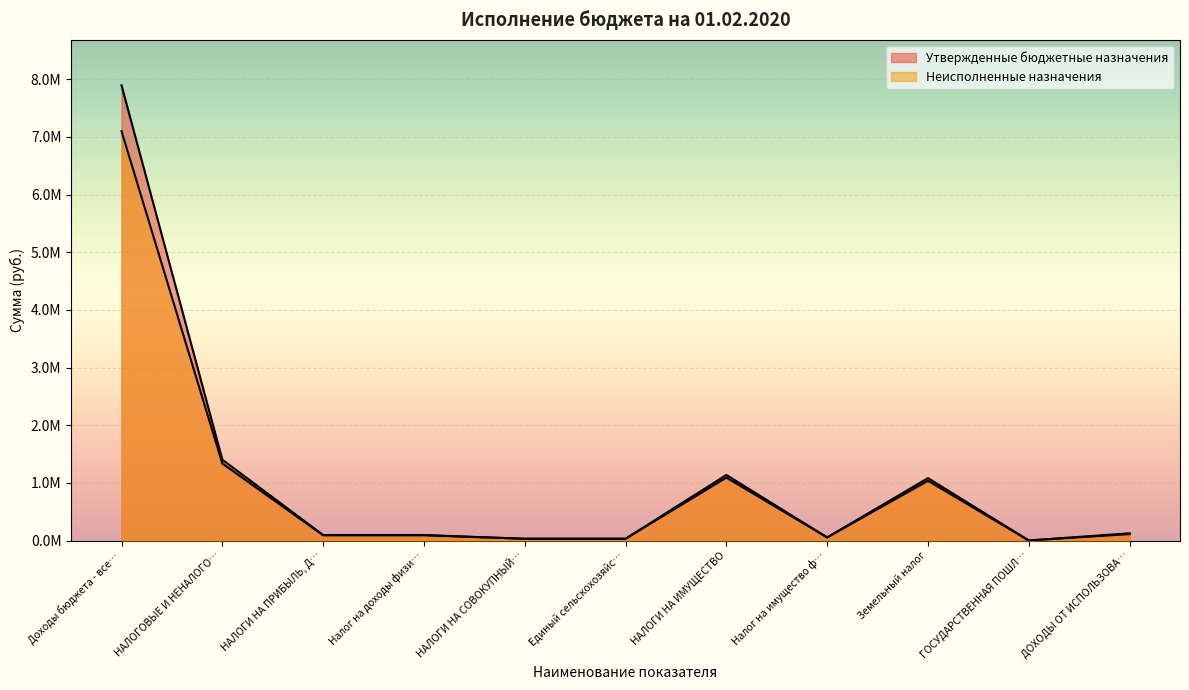

What is the label of the 2nd point from the left?

НАЛОГОВЫЕ И НЕНАЛОГО…